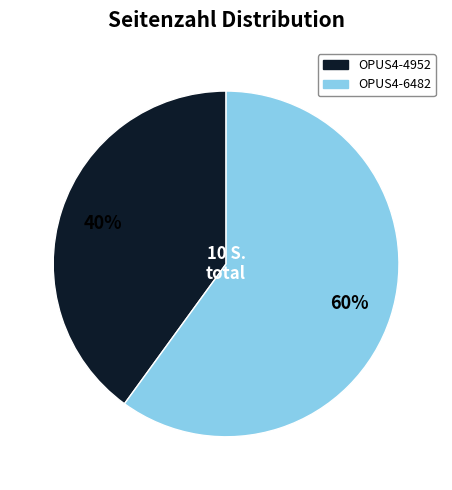

To the nearest percent, what is the difference between the OPUS4-4952 and OPUS4-6482 slice percentages?

20%